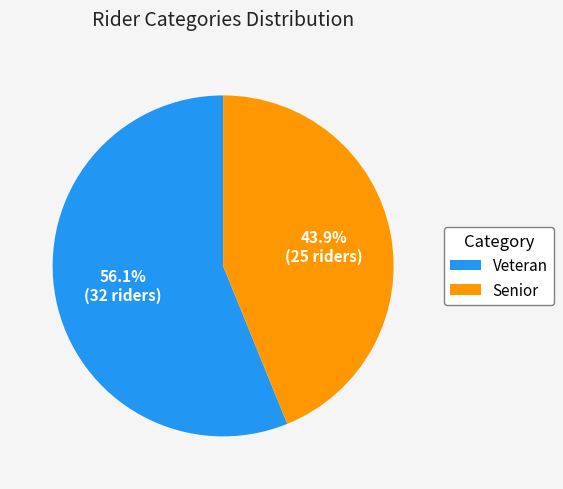

What percentage is NOT represented by Senior?

56.1%